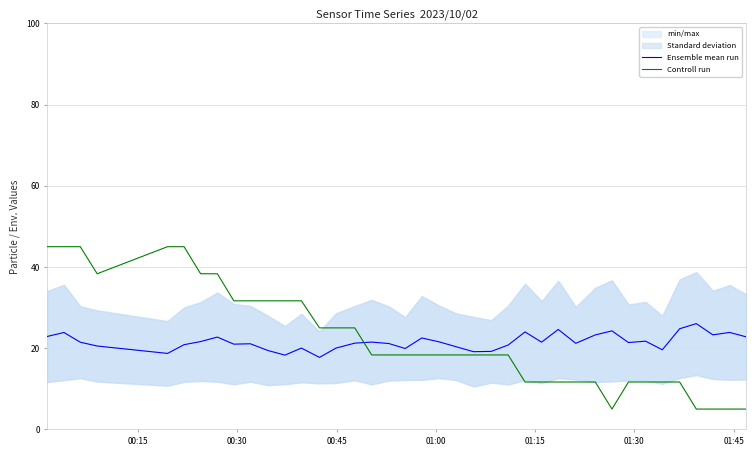

What is the minimum value for Controll run?

5.0